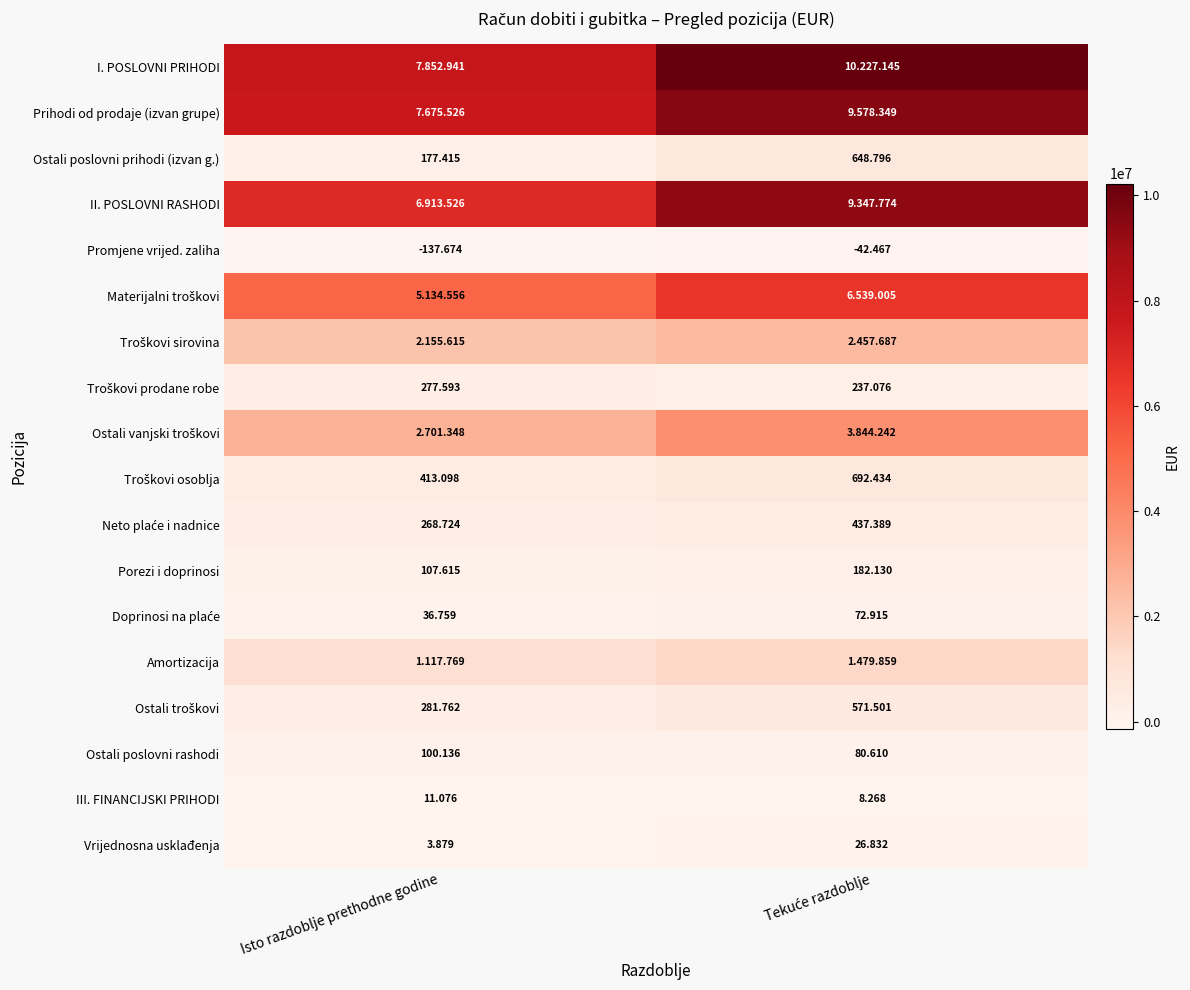

True or false: Ostali vanjski troškovi has a value of 3844242 at Tekuće razdoblje.

True